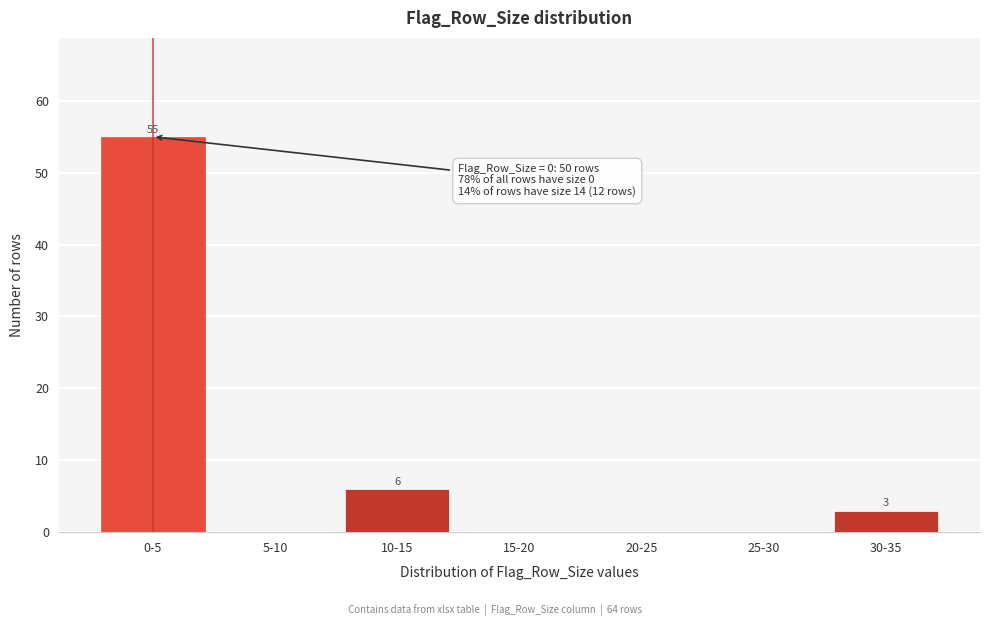

Reading right to left, transcribe all the data shown in this chart.

30-35=3	25-30=0	20-25=0	15-20=0	10-15=6	5-10=0	0-5=55